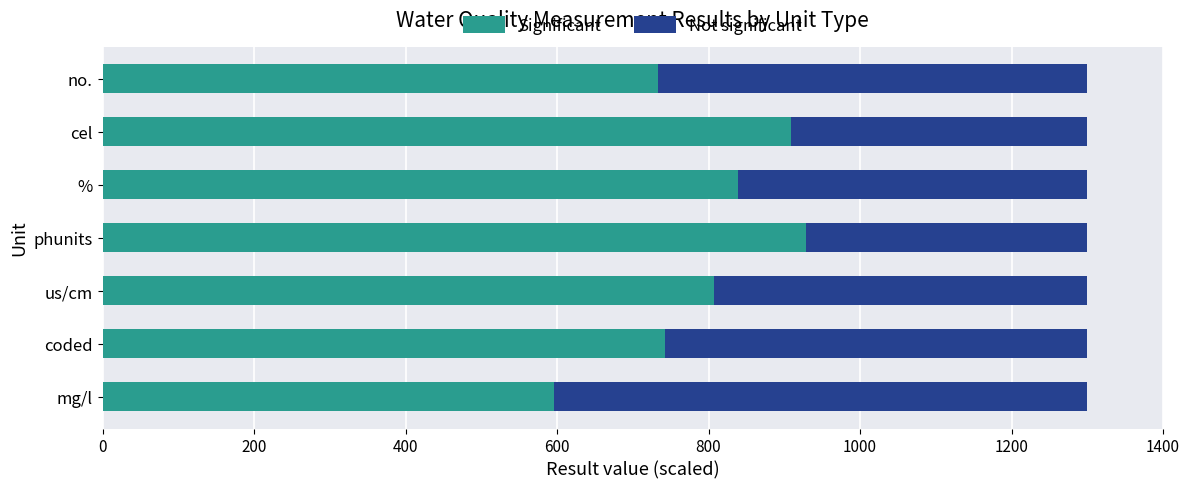

What is the maximum value for Significant?

928.6